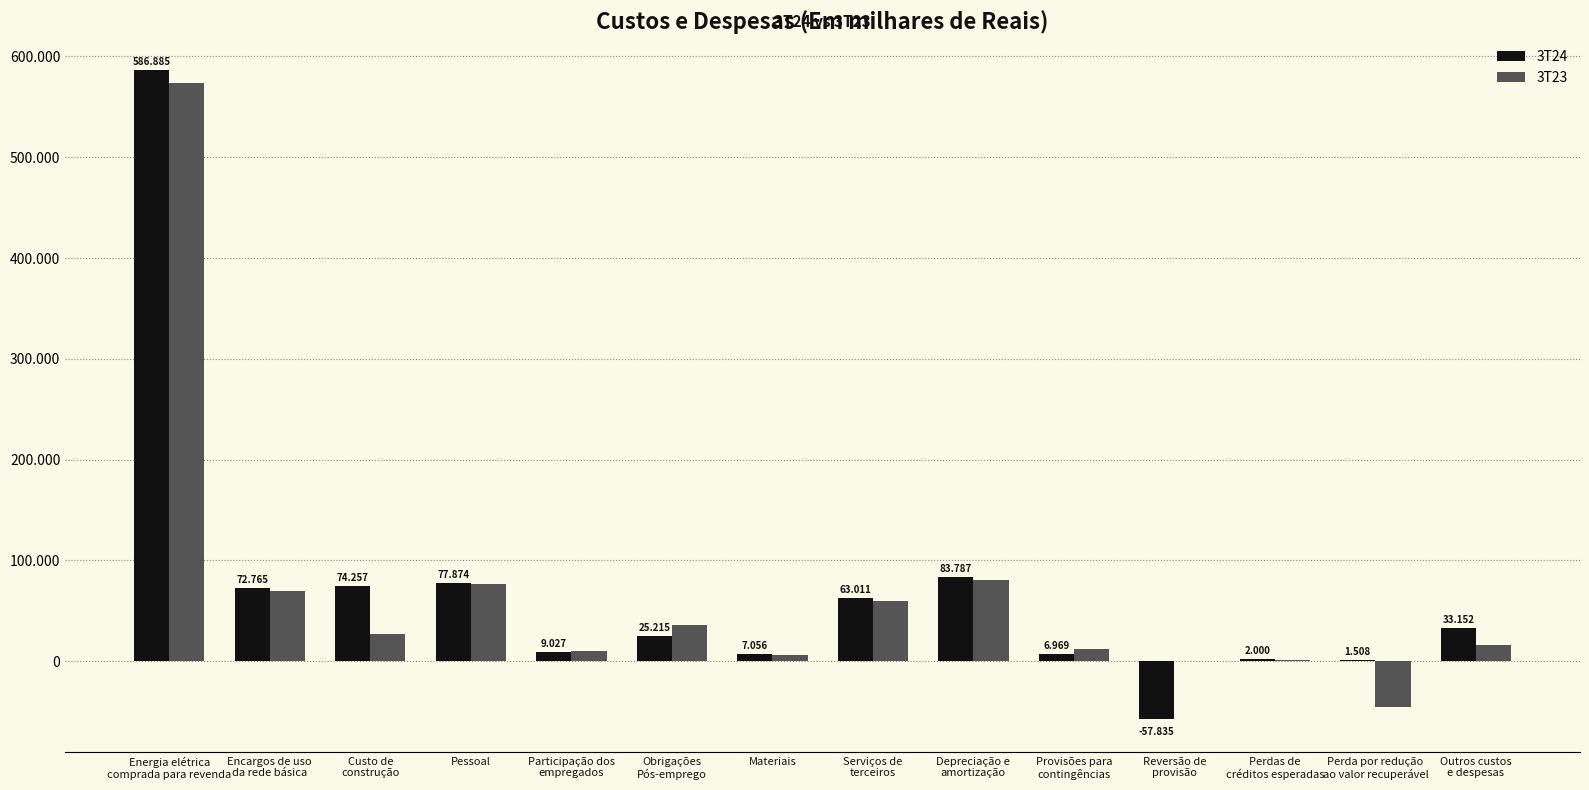

What position from the right is Provisões para
contingências?

5